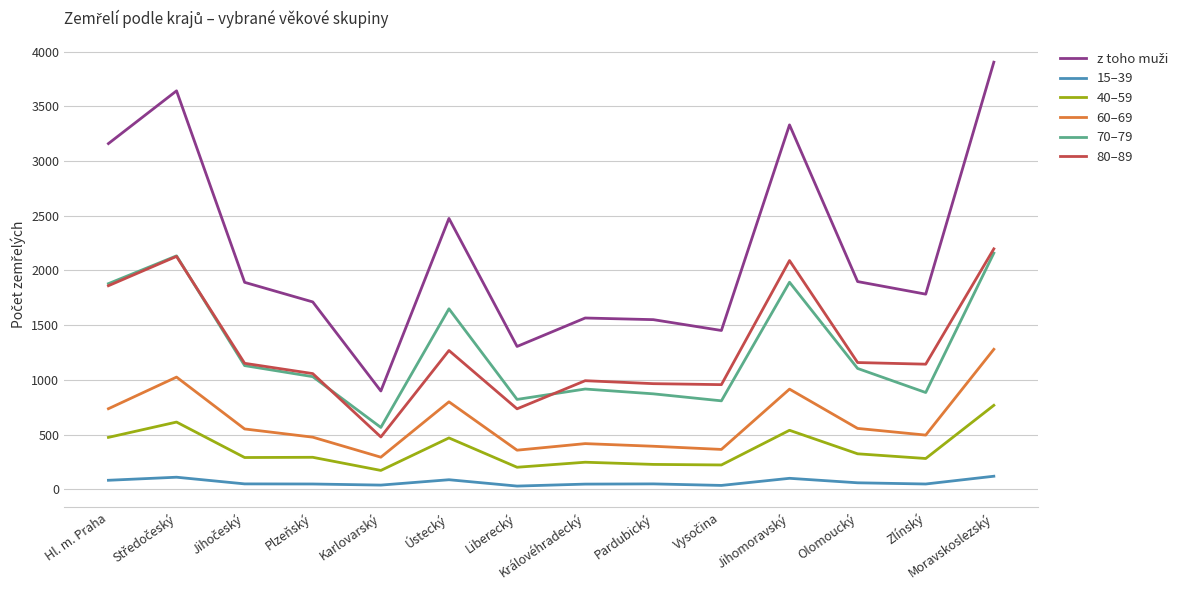

Which category has the highest value across all series?

Moravskoslezský